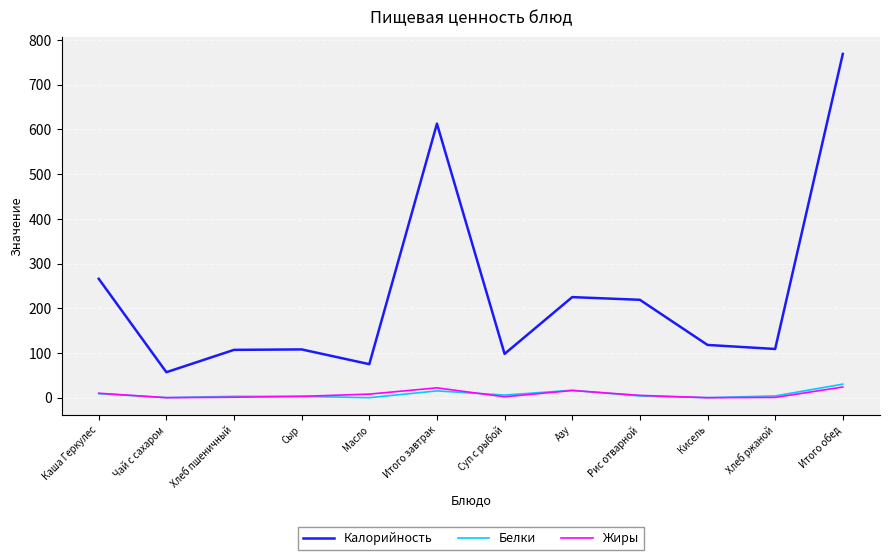

What are all the series names shown in the legend?

Калорийность, Белки, Жиры